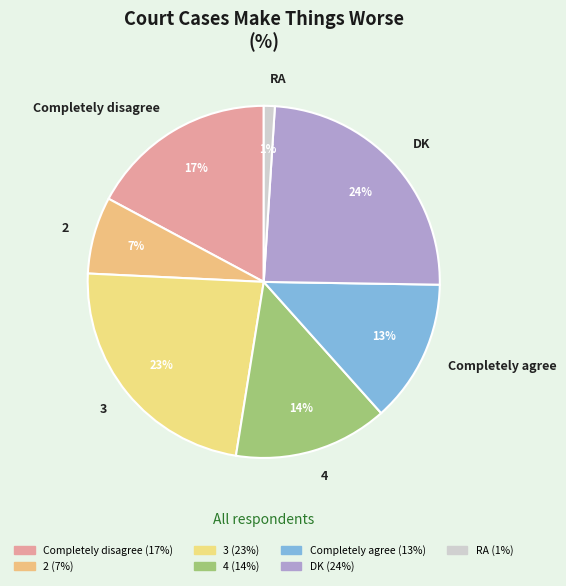

True or false: 4 accounts for 14% of the total.

True